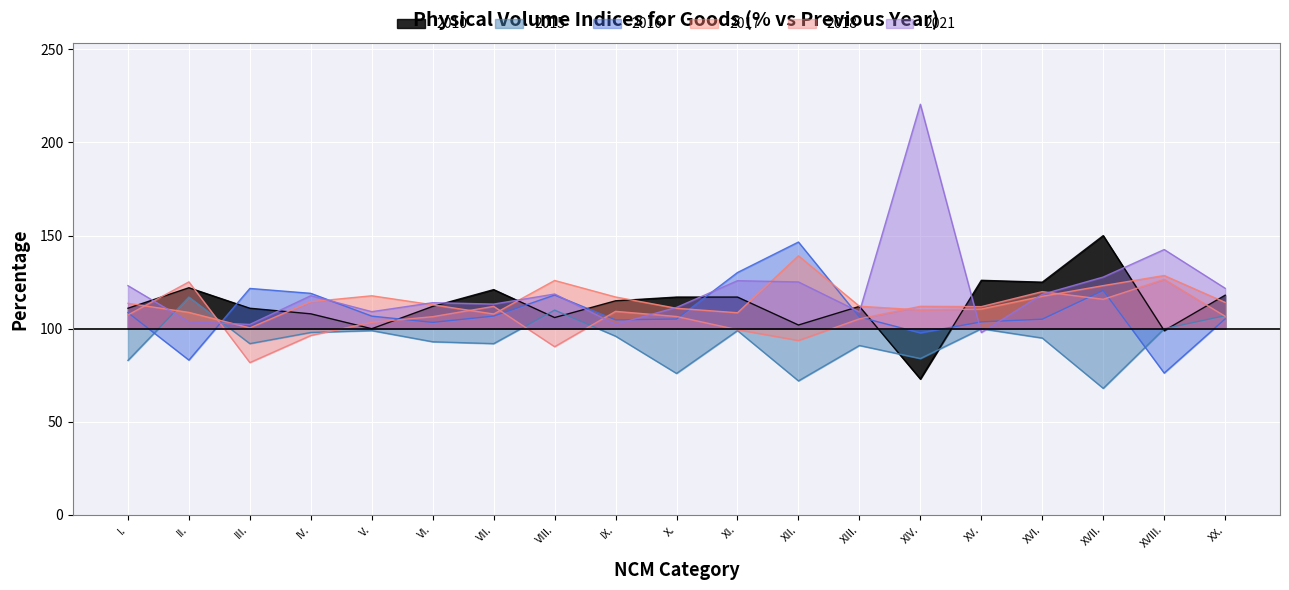

True or false: 2010 has a value of 111.0 at III..

True